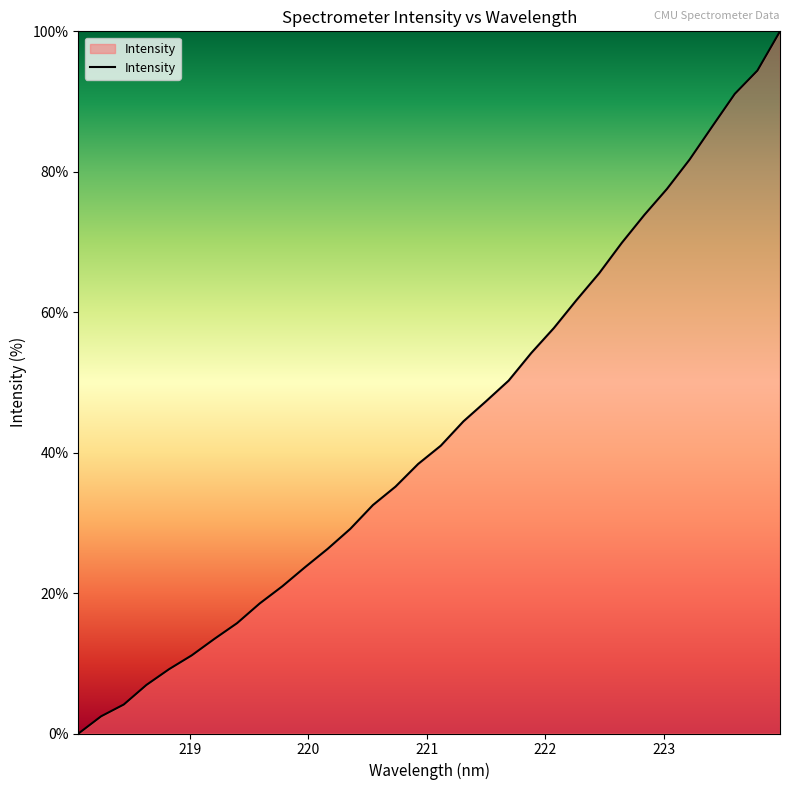

What is the greatest value displayed?

100.0